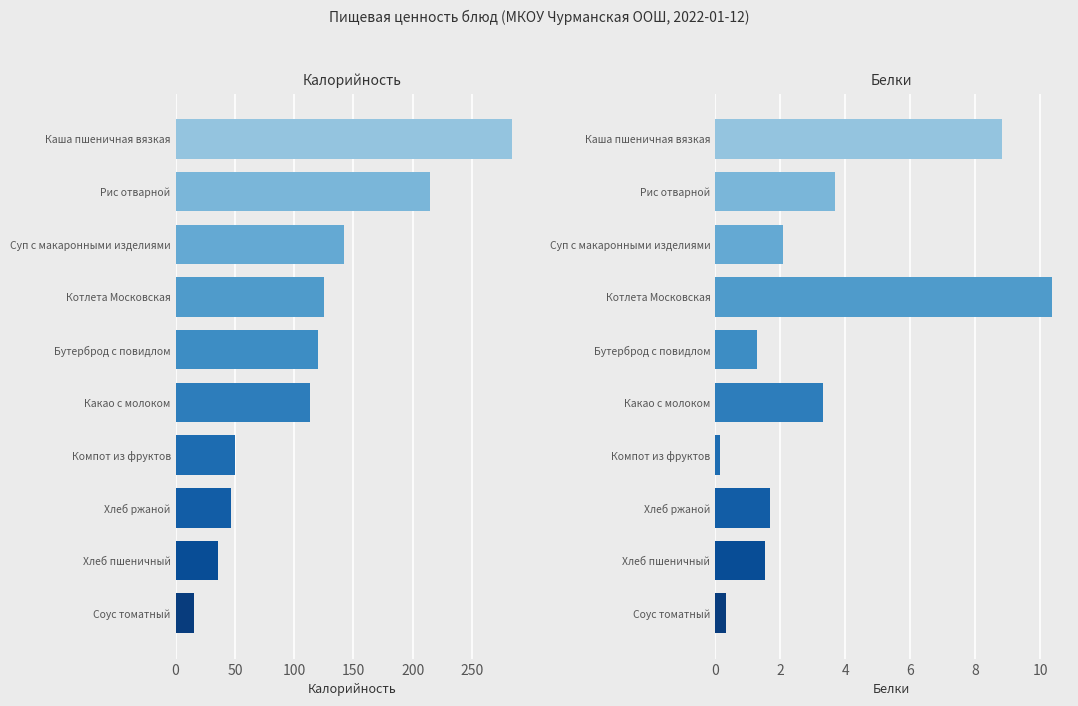

What is the smallest value displayed?

0.1